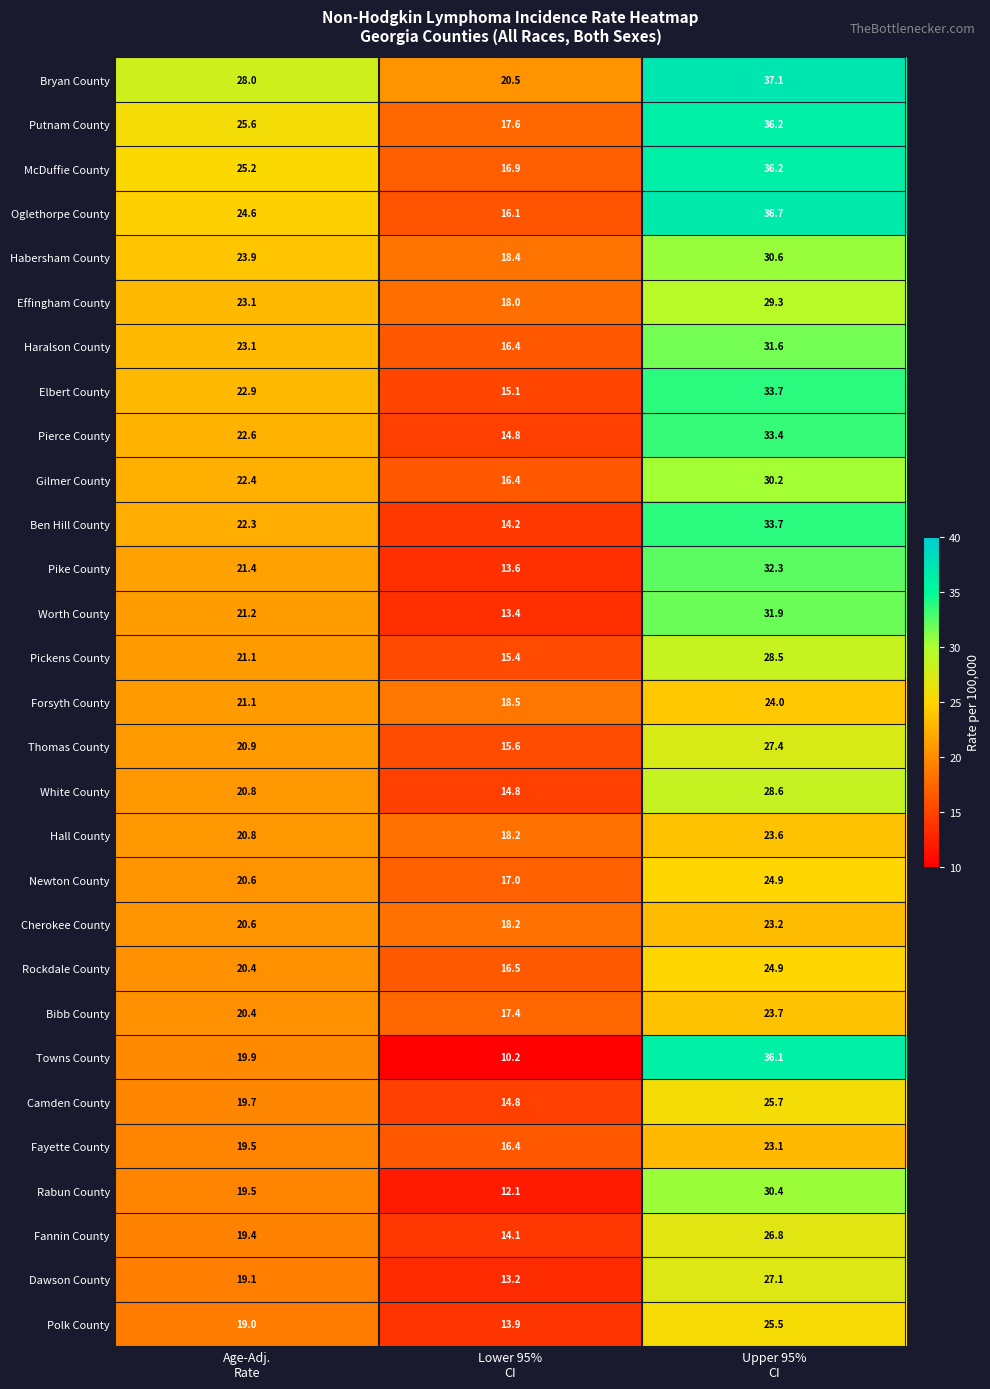

How many values in the Worth County series are below 21?

1